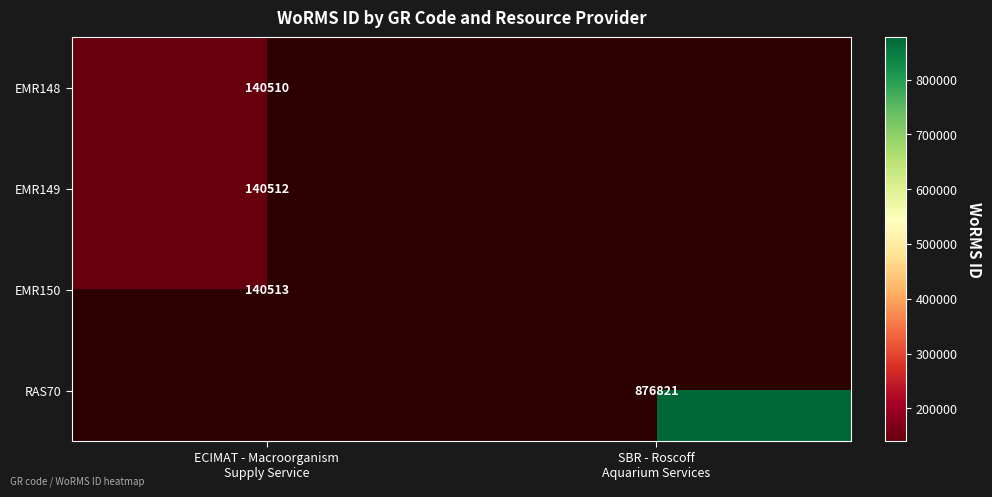

What is the average value of the EMR149 series?

70256